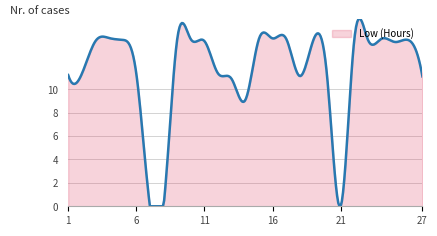

What is the greatest value displayed?

16.0